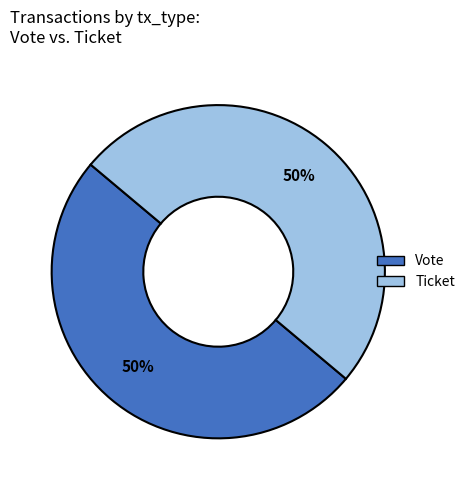

What percentage is the Ticket slice, to the nearest percent?

50%